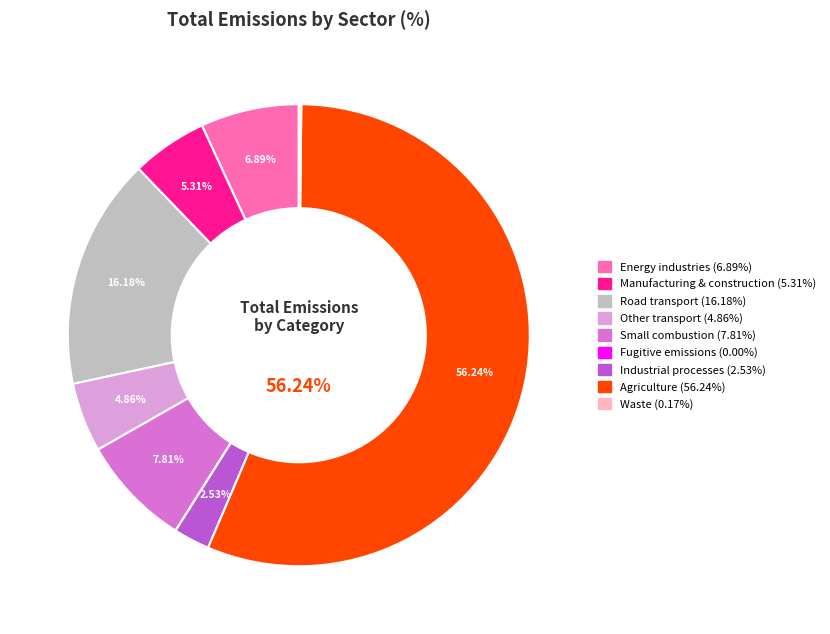

To the nearest percent, what is the combined percentage of Energy industries and Small combustion?

15%